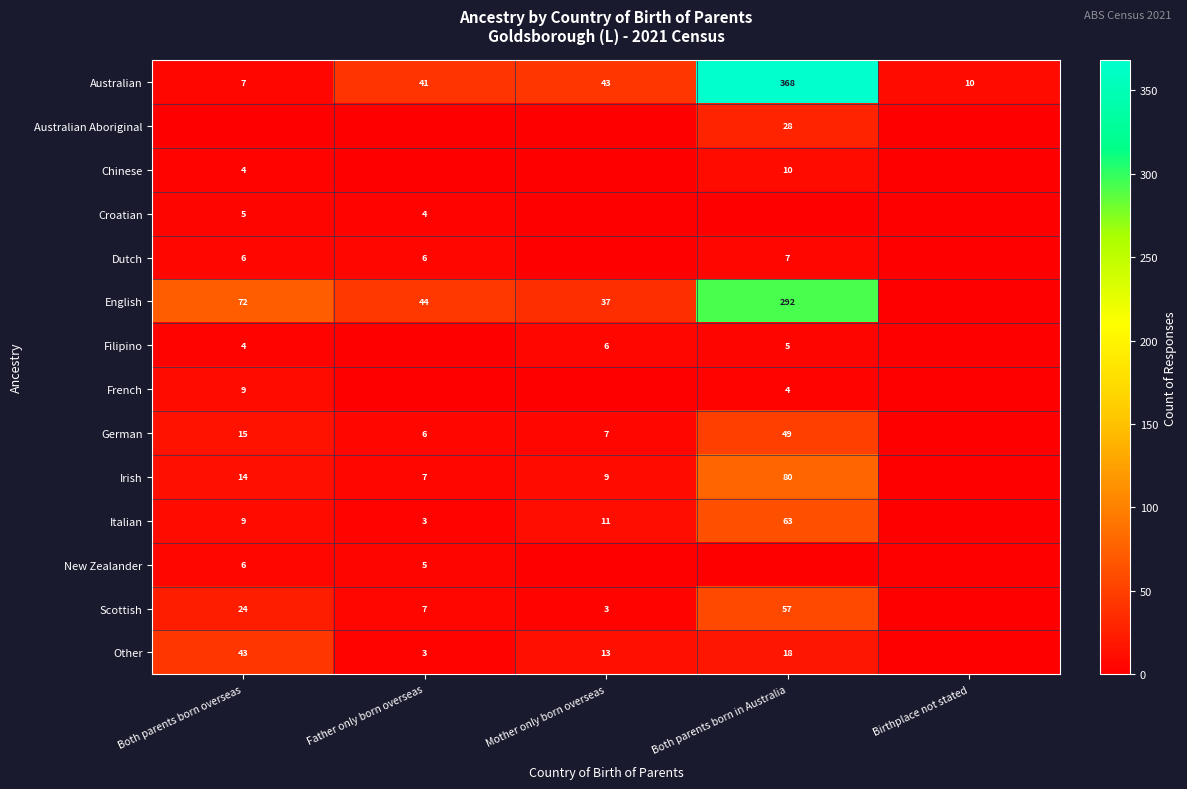

What is the difference between the Australian values at Both parents born in Australia and Father only born overseas?

327